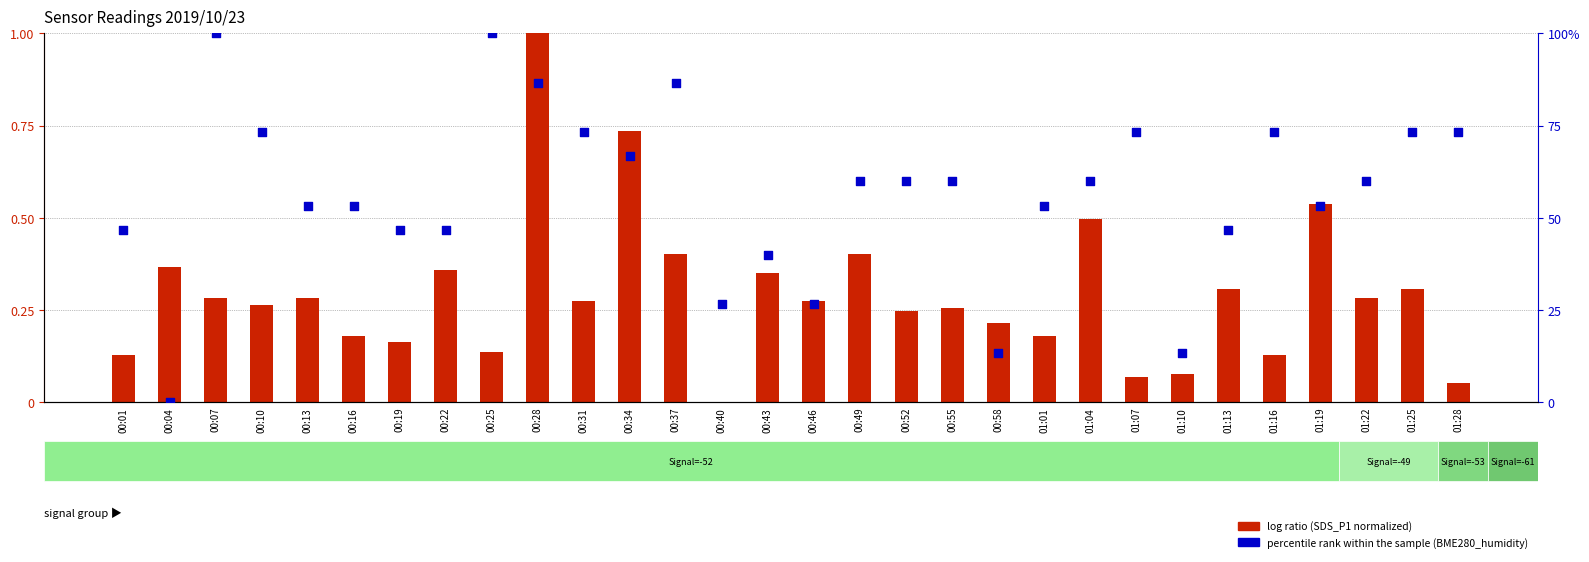

Which series has the largest total across all categories?

percentile rank within the sample